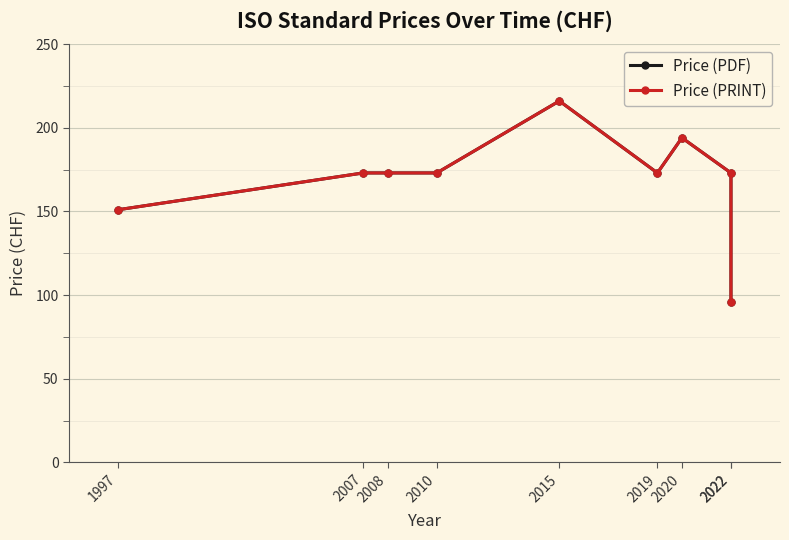

Which series has the widest spread of values?

Price (PDF)